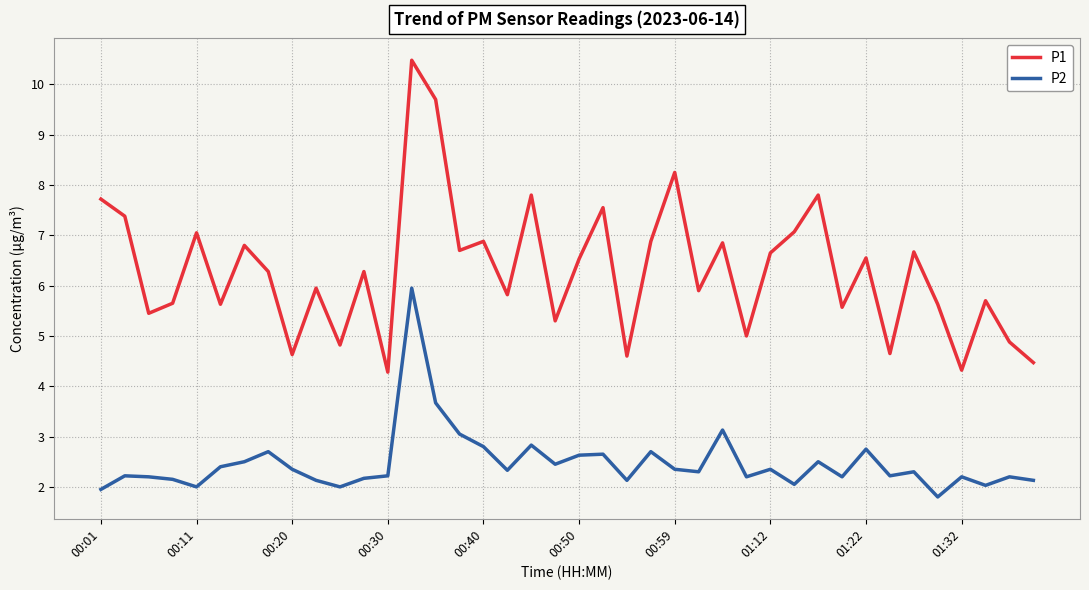

True or false: P2 and P1 cross at least once.

False